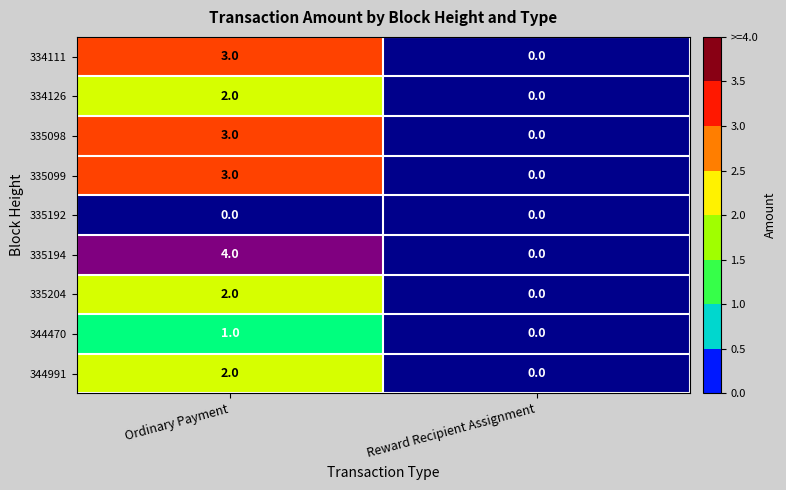

At which category does the chart reach its peak across all series?

Ordinary Payment